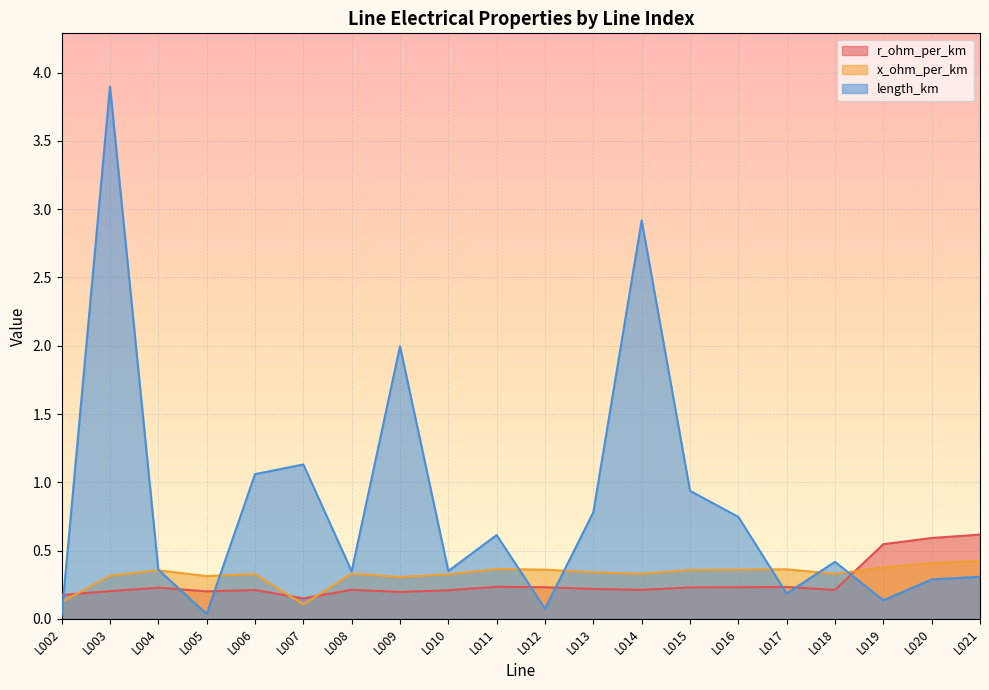

Reading left to right, extract all data points from this chart.

r_ohm_per_km: L002=0.2	L003=0.2	L004=0.2	L005=0.2	L006=0.2	L007=0.2	L008=0.2	L009=0.2	L010=0.2	L011=0.2	L012=0.2	L013=0.2	L014=0.2	L015=0.2	L016=0.2	L017=0.2	L018=0.2	L019=0.5	L020=0.6	L021=0.6
x_ohm_per_km: L002=0.1	L003=0.3	L004=0.4	L005=0.3	L006=0.3	L007=0.1	L008=0.3	L009=0.3	L010=0.3	L011=0.4	L012=0.4	L013=0.3	L014=0.3	L015=0.4	L016=0.4	L017=0.4	L018=0.3	L019=0.4	L020=0.4	L021=0.4
length_km: L002=0.0	L003=3.9	L004=0.4	L005=0.0	L006=1.1	L007=1.1	L008=0.3	L009=2.0	L010=0.4	L011=0.6	L012=0.1	L013=0.8	L014=2.9	L015=0.9	L016=0.7	L017=0.2	L018=0.4	L019=0.1	L020=0.3	L021=0.3